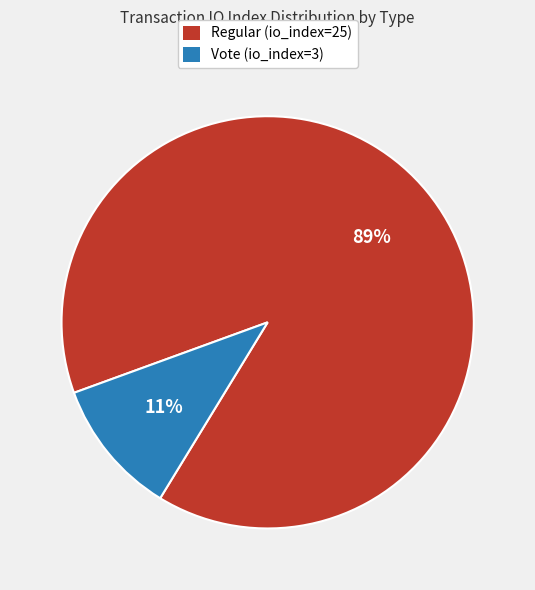

How many slices are in this pie chart?

2